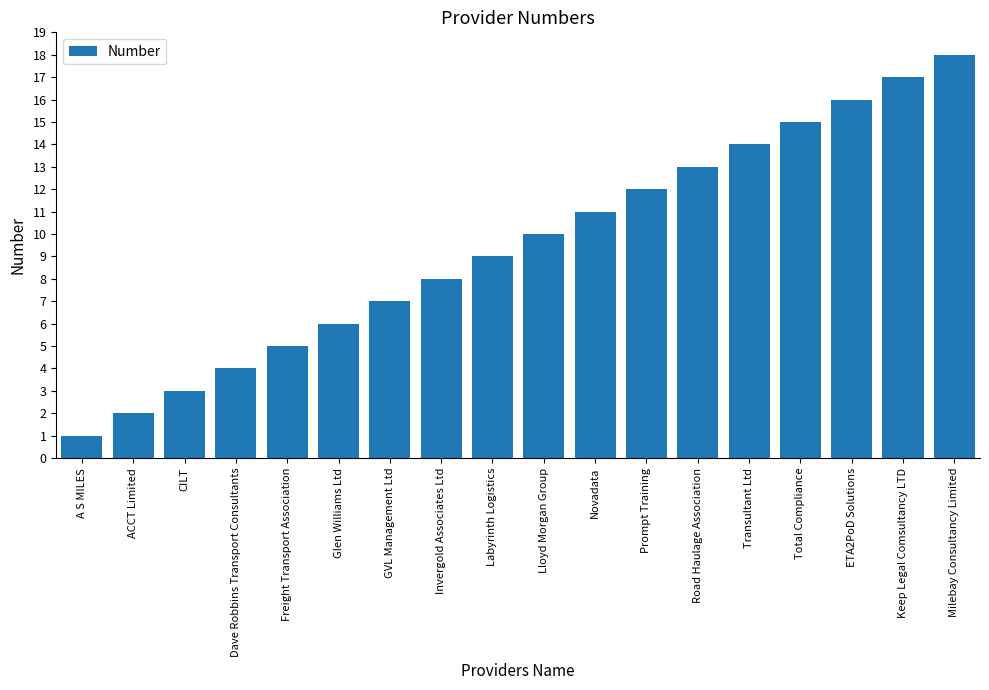

Is it true that the value at Total Compliance is 15?

True